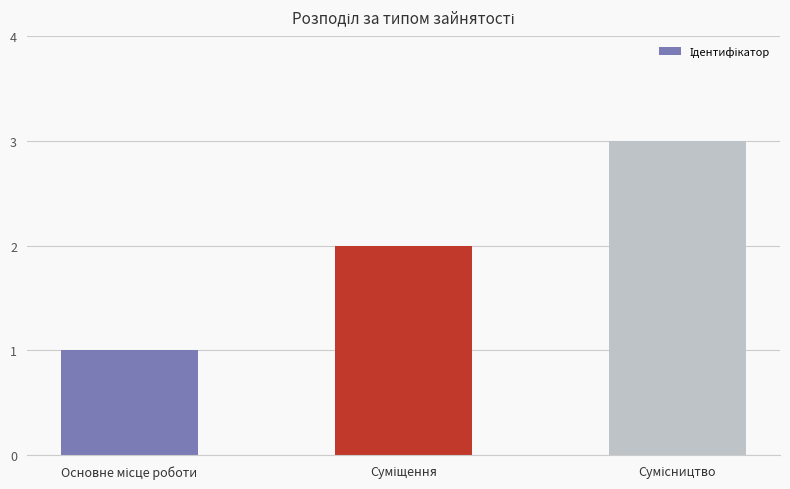

What is the maximum value shown in the chart?

3